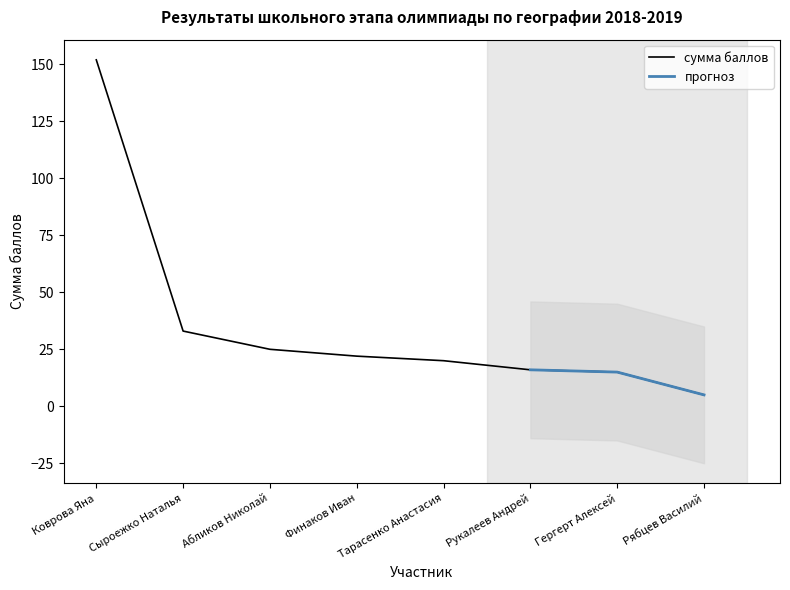

True or false: the data shows 33 at Финаков Иван.

False